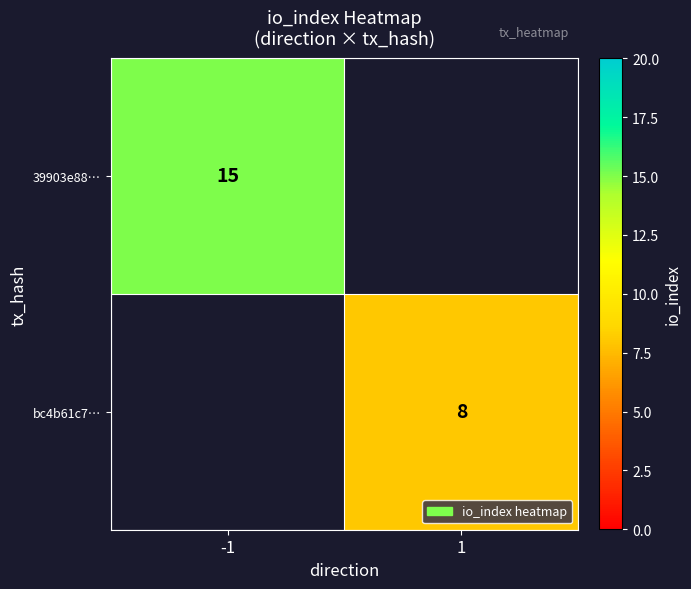

True or false: 39903e88… has a value of 15 at -1.

True